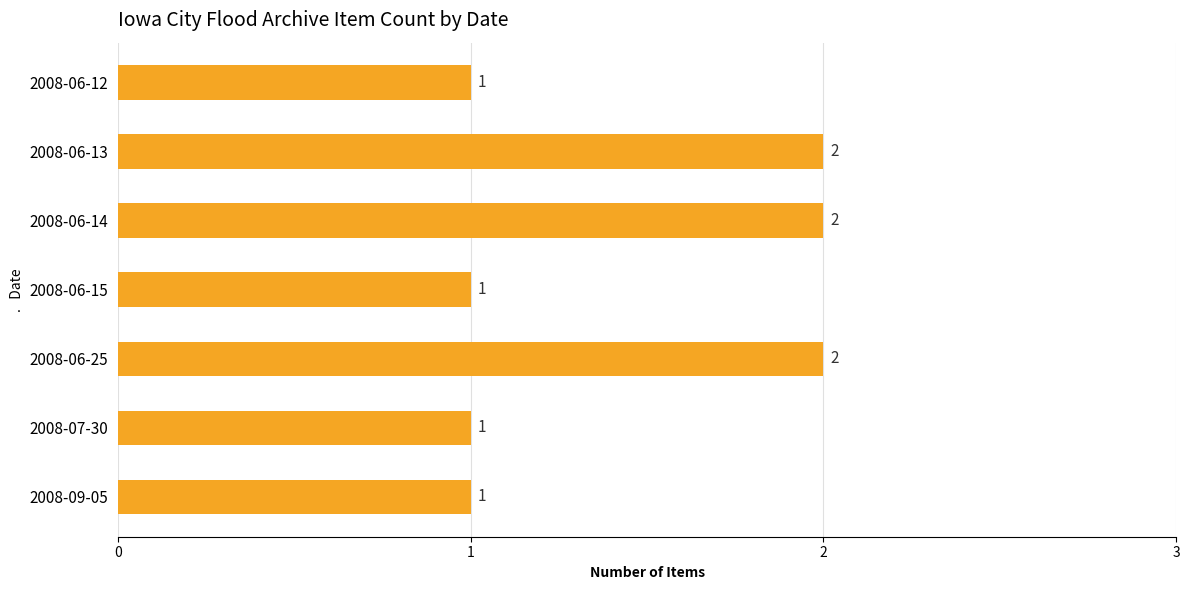

What is the label of the 4th bar from the top?

2008-06-15